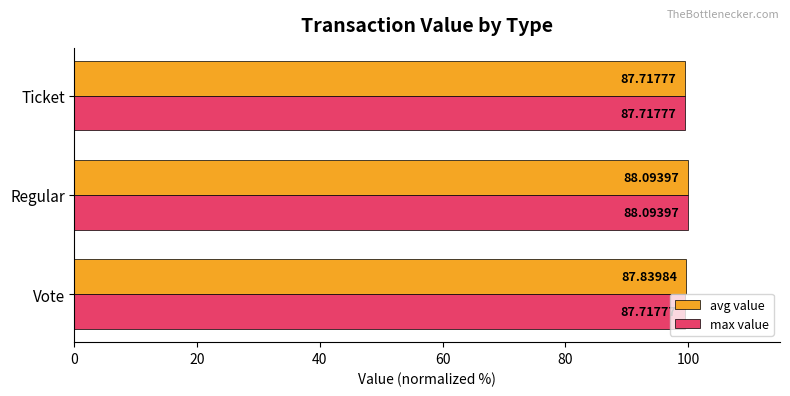

What are all the series names shown in the legend?

avg value, max value